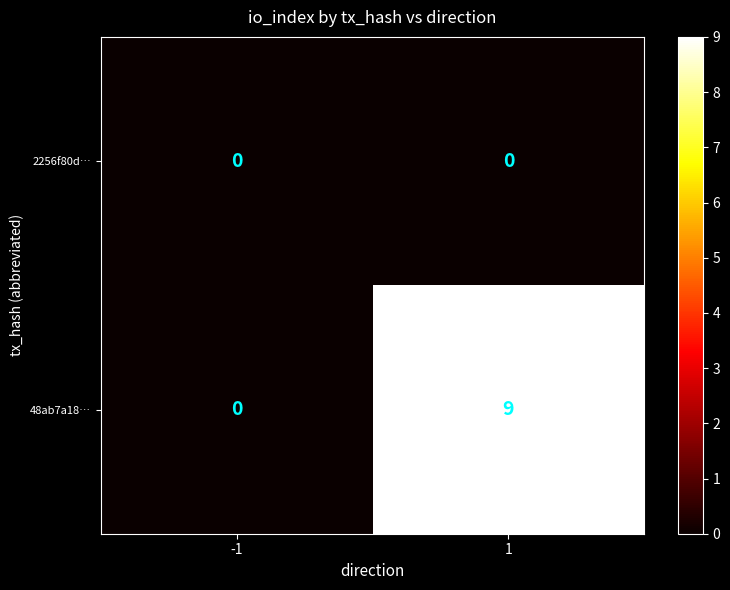

Rank the series by their average value, from lowest to highest.

2256f80d…, 48ab7a18…